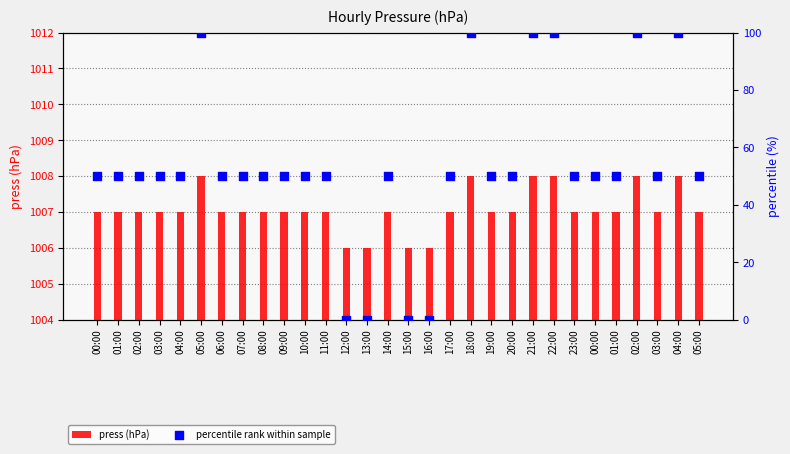

At which category is the sum across all series the highest?

05:00